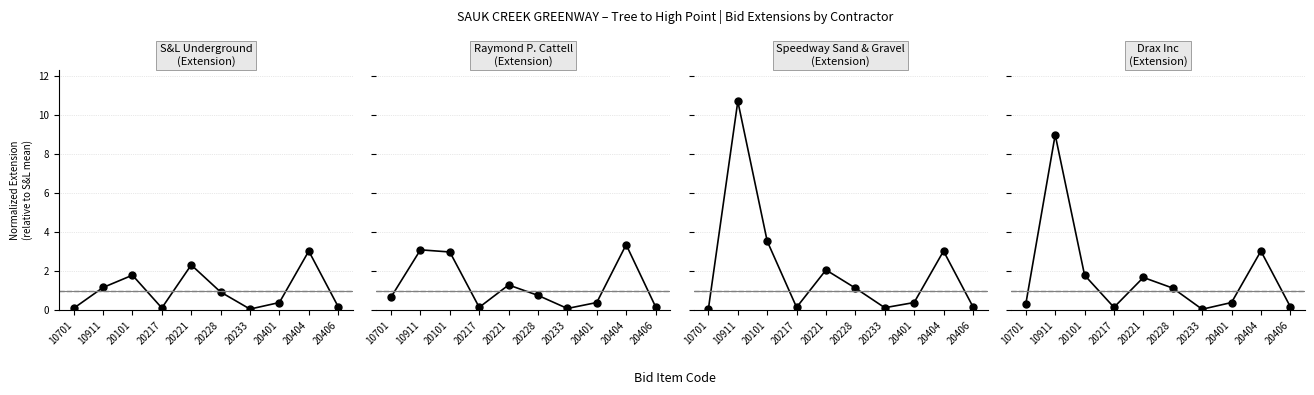

List the labels in order of S&L Underground (Extension) value, smallest first.

20233, 10701, 20217, 20406, 20401, 20228, 10911, 20101, 20221, 20404